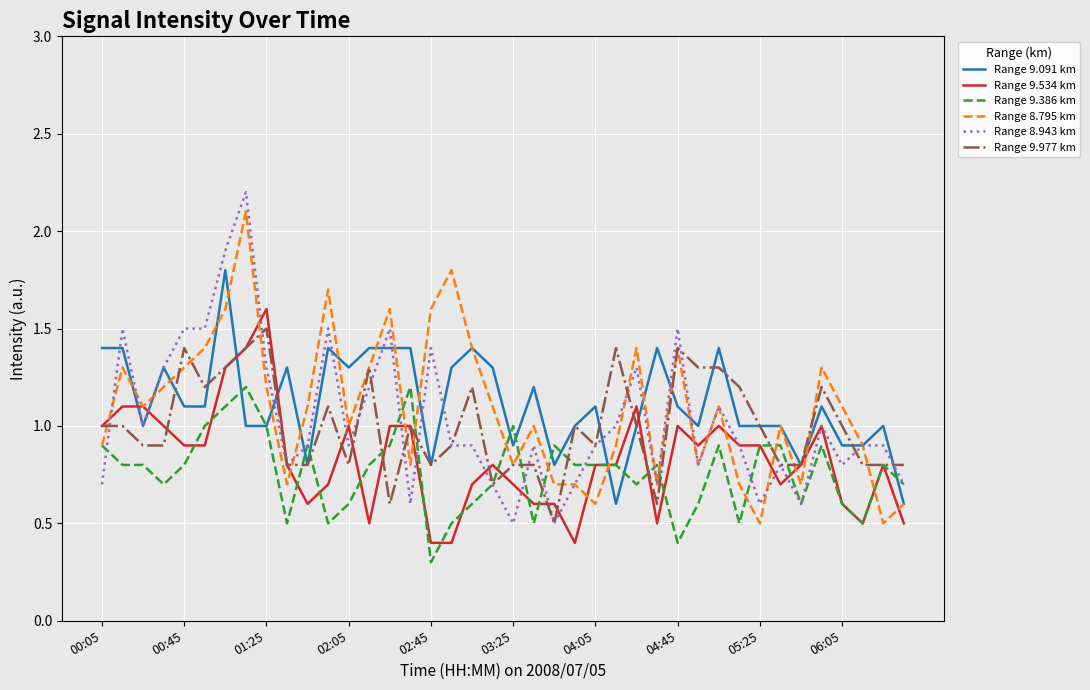

What is the maximum value for Range 9.091 km?

1.8